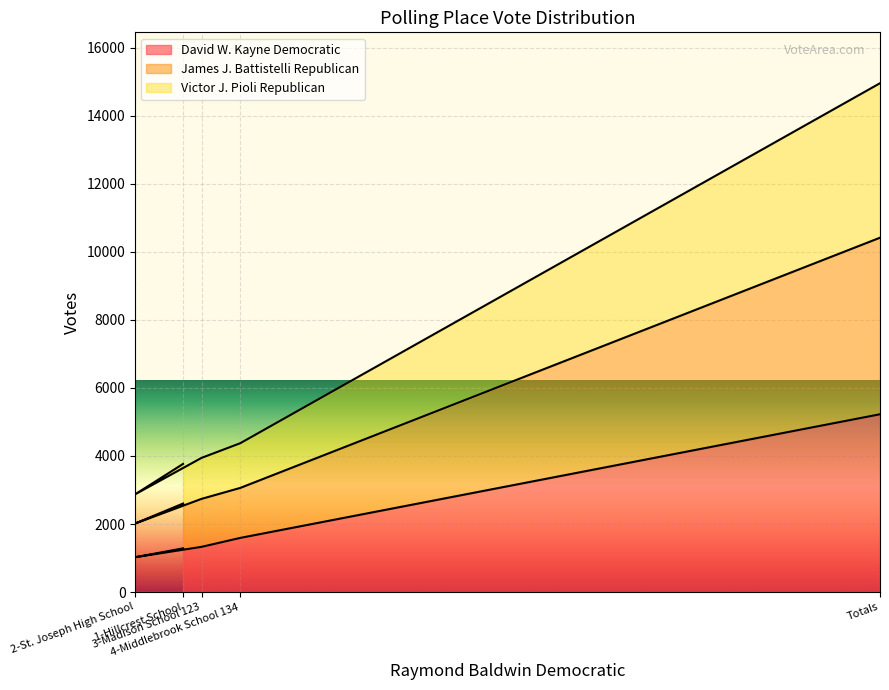

True or false: David W. Kayne Democratic and James J. Battistelli Republican cross at least once.

False